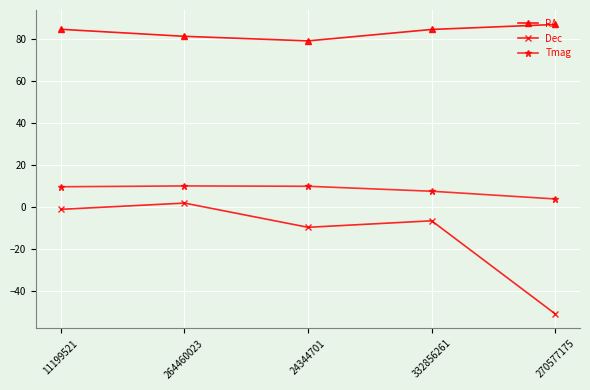

What is the smallest value displayed?

-51.1